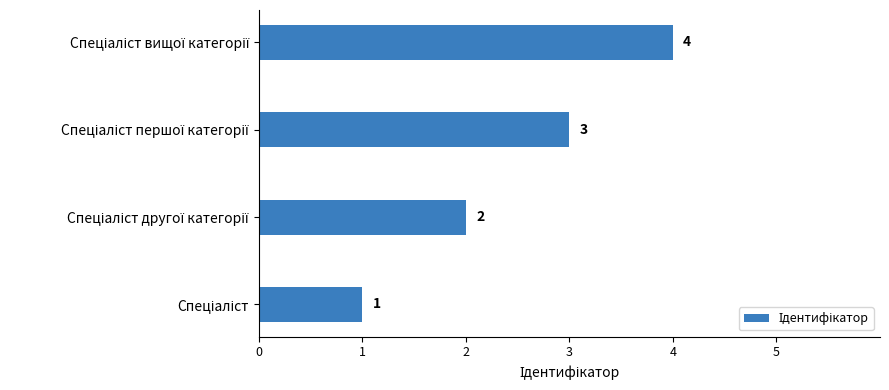

What is the greatest value displayed?

4